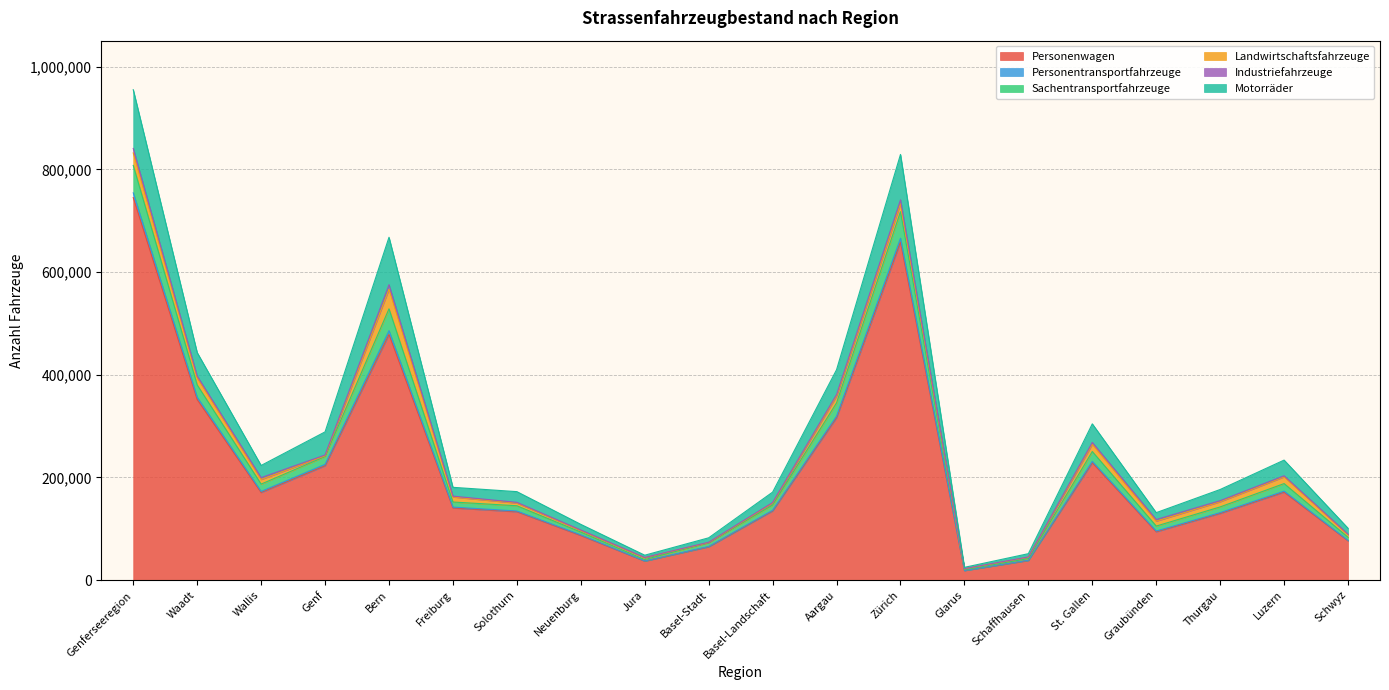

Rank the categories by Personentransportfahrzeuge value from lowest to highest.

Glarus, Jura, Schaffhausen, Basel-Stadt, Schwyz, Neuenburg, Graubünden, Basel-Landschaft, Solothurn, Thurgau, Freiburg, Wallis, Luzern, Genf, St. Gallen, Aargau, Waadt, Bern, Zürich, Genferseeregion